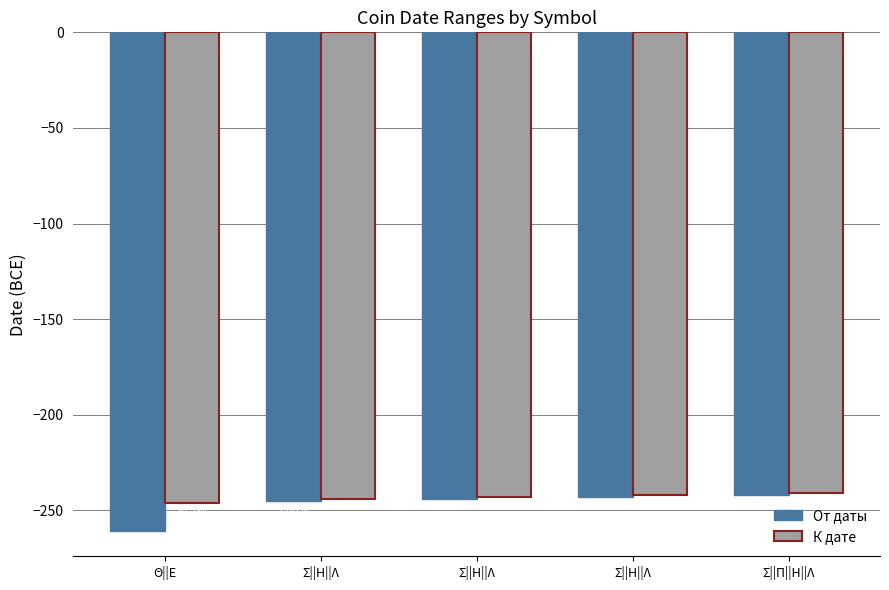

Reading left to right, list all the values displayed in this chart.

От даты: Θ||Ε=-261	Σ||Η||Λ=-245	Σ||Η||Λ=-244	Σ||Η||Λ=-243	Σ||Π||Η||Λ=-242
К дате: Θ||Ε=-246	Σ||Η||Λ=-244	Σ||Η||Λ=-243	Σ||Η||Λ=-242	Σ||Π||Η||Λ=-241